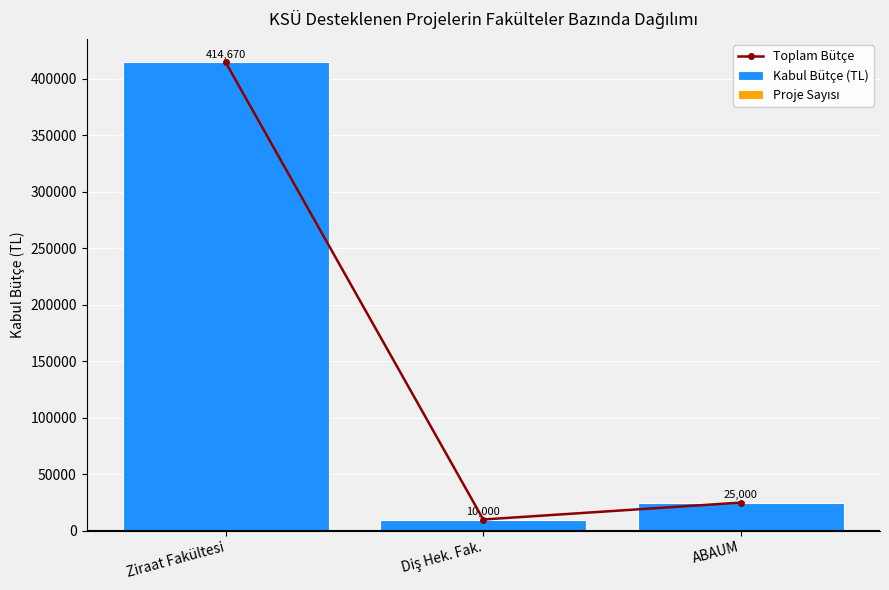

Does the chart contain any negative values?

No